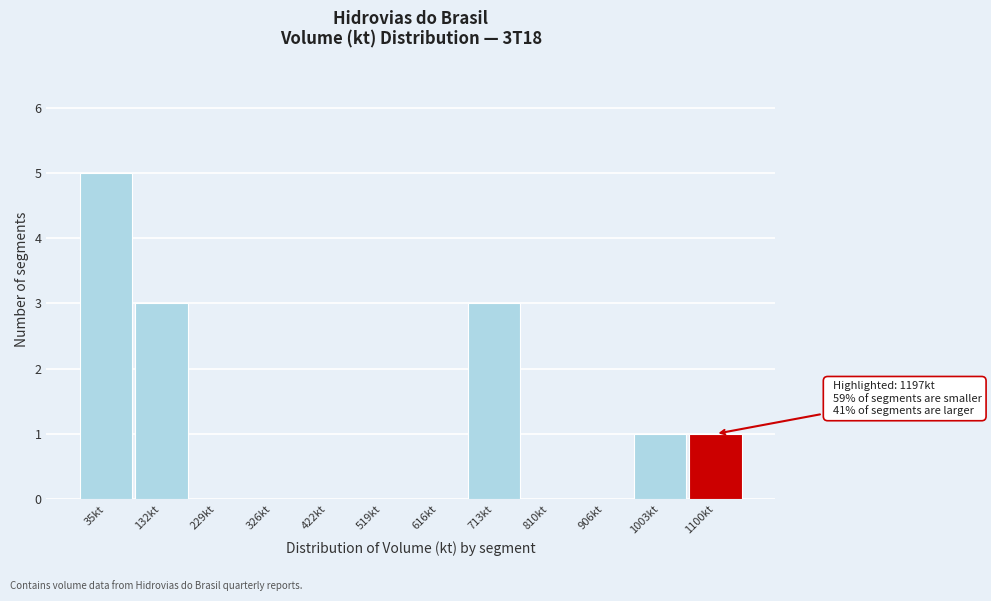

Reading right to left, what are all the values shown in this chart?

1100kt=1	1003kt=1	906kt=0	810kt=0	713kt=3	616kt=0	519kt=0	422kt=0	326kt=0	229kt=0	132kt=3	35kt=5